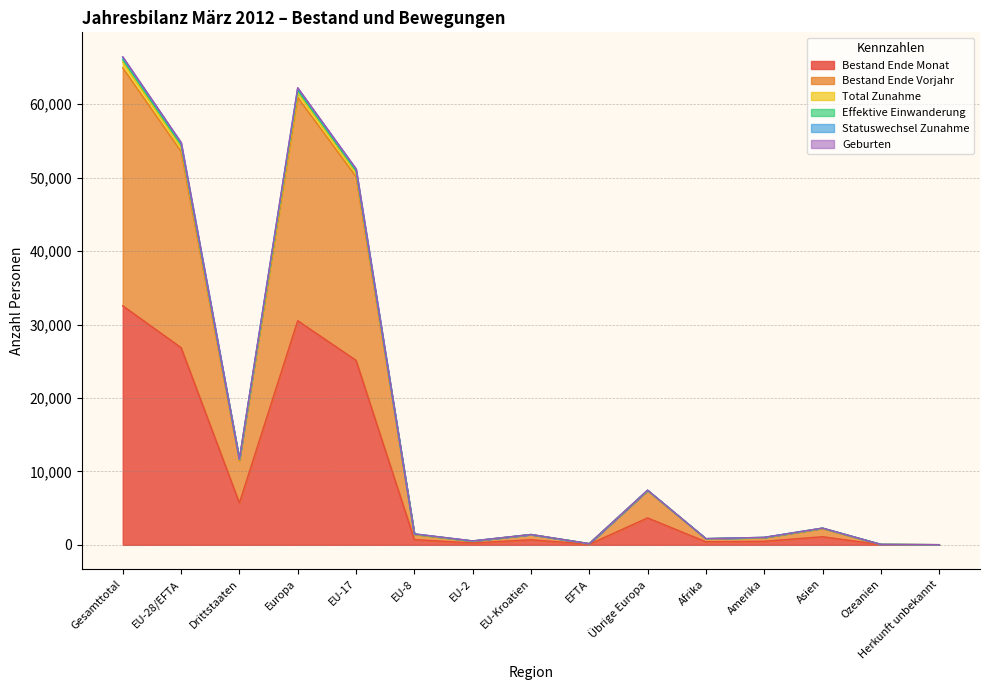

Where does the Bestand Ende Monat series first go above 711?

Gesamttotal